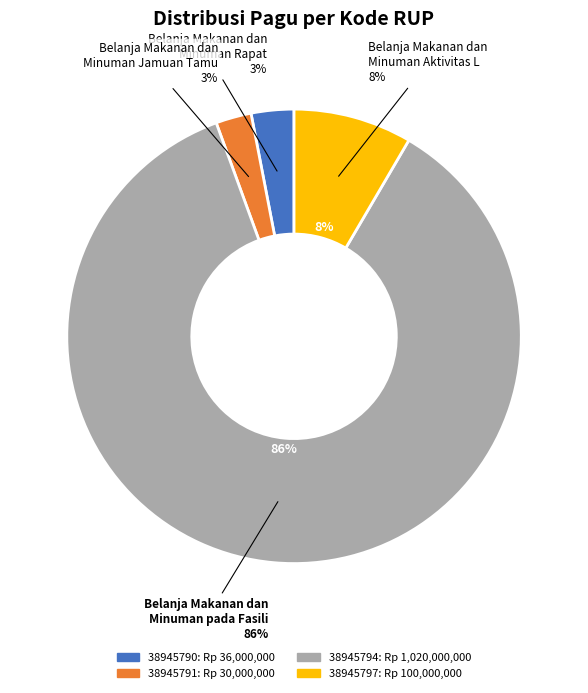

What is the ratio of the value at 38945791 to the value at 38945790?

0.8